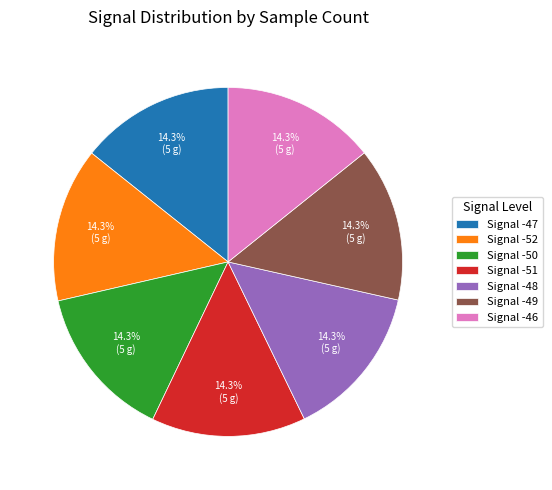

Is the sum of Signal -48 and Signal -51 greater than half?

No